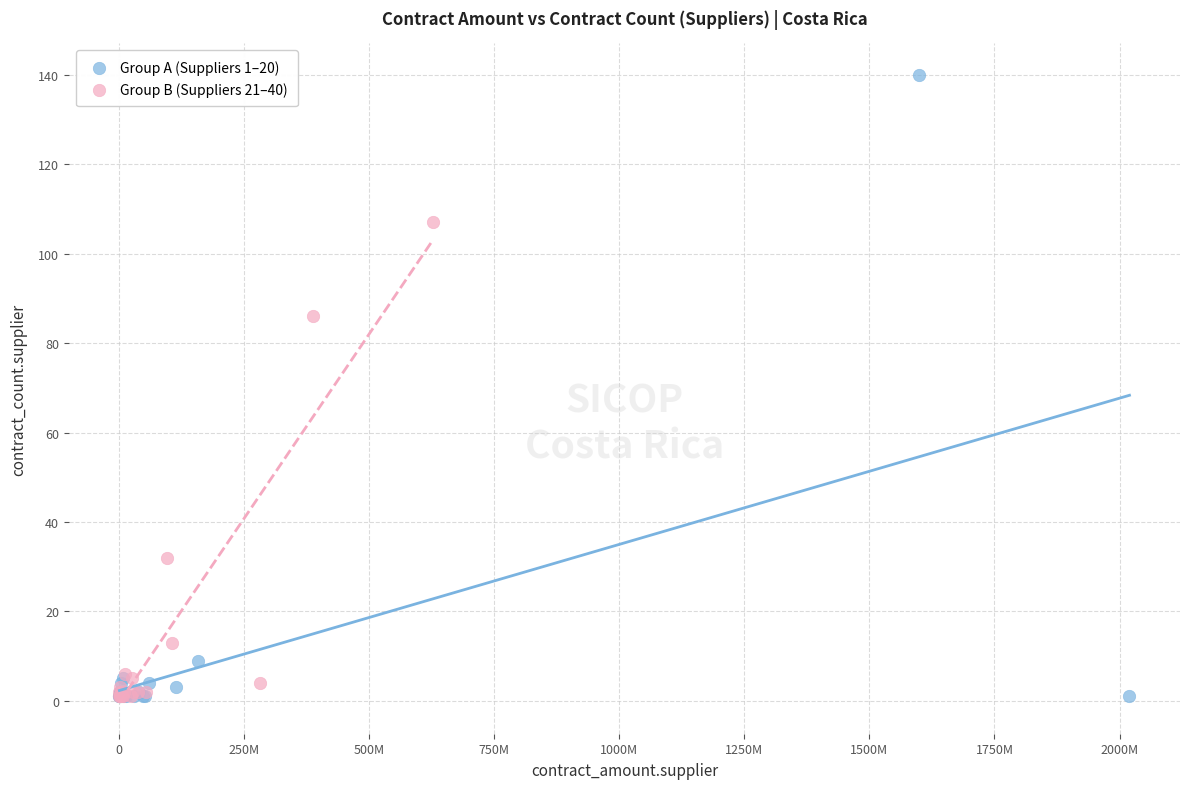

Which series has the largest Y range (max minus min)?

Group A (Suppliers 1–20)